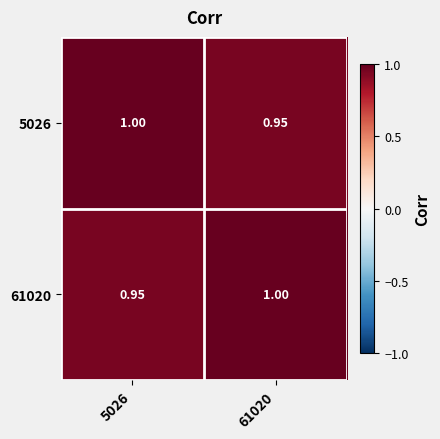

Is the value of 61020 at 61020 greater than the value of 5026 at 61020?

Yes